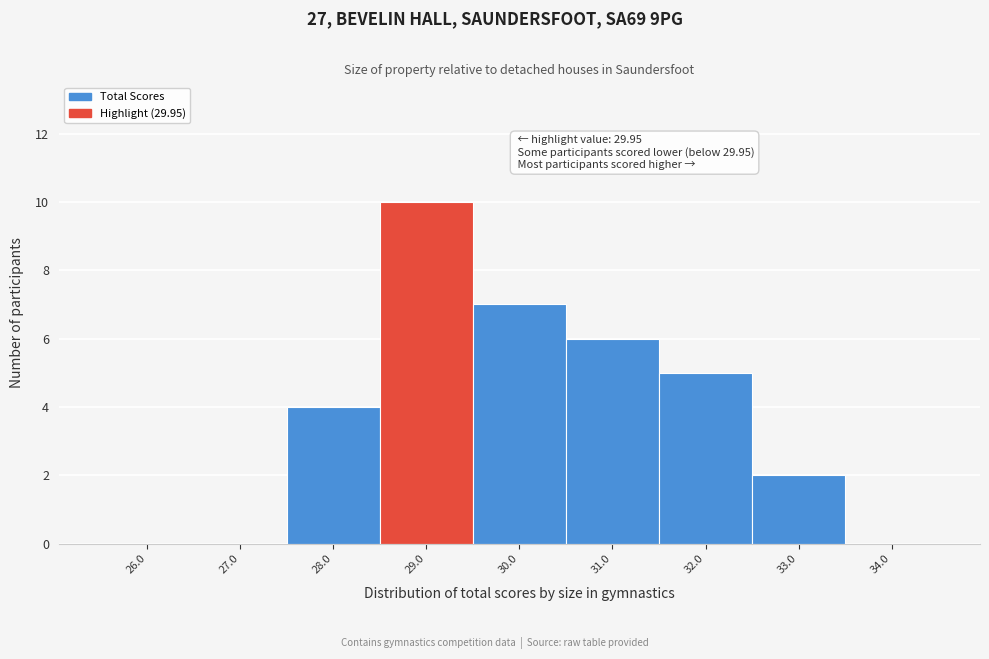

Read the value at 28.0.

4